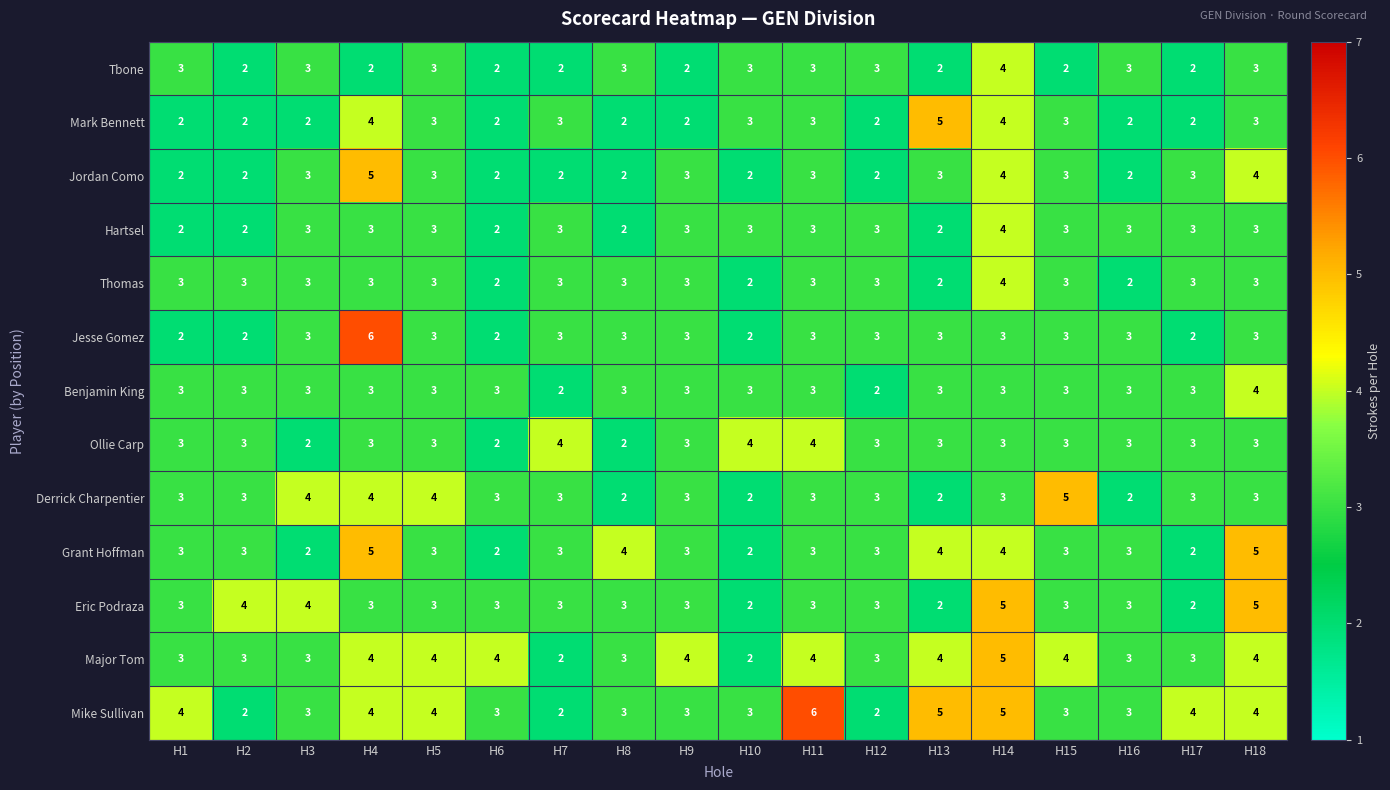

What is the maximum value for Major Tom?

5